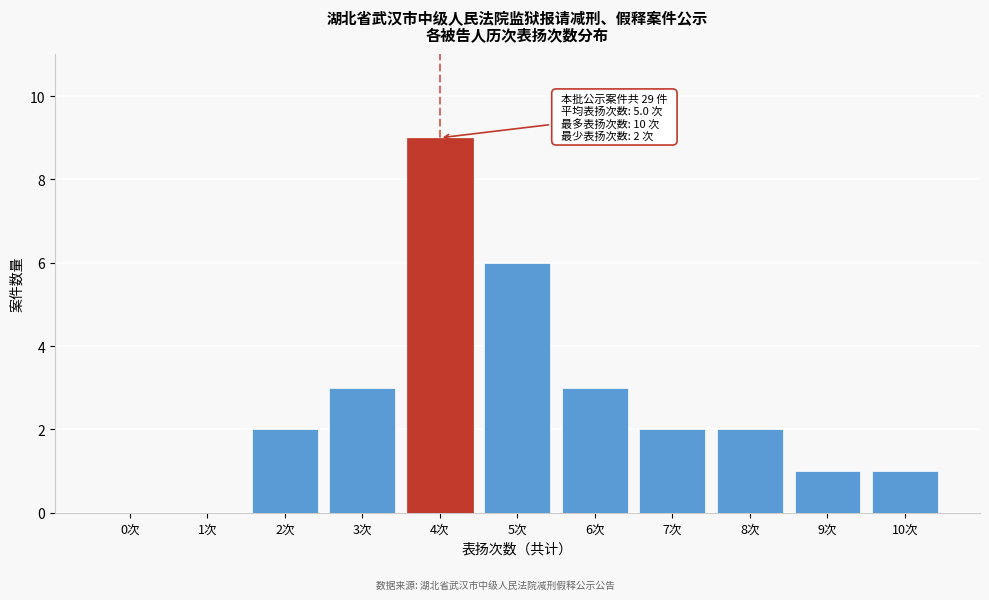

Reading left to right, extract all data points from this chart.

0次=0	1次=0	2次=2	3次=3	4次=9	5次=6	6次=3	7次=2	8次=2	9次=1	10次=1